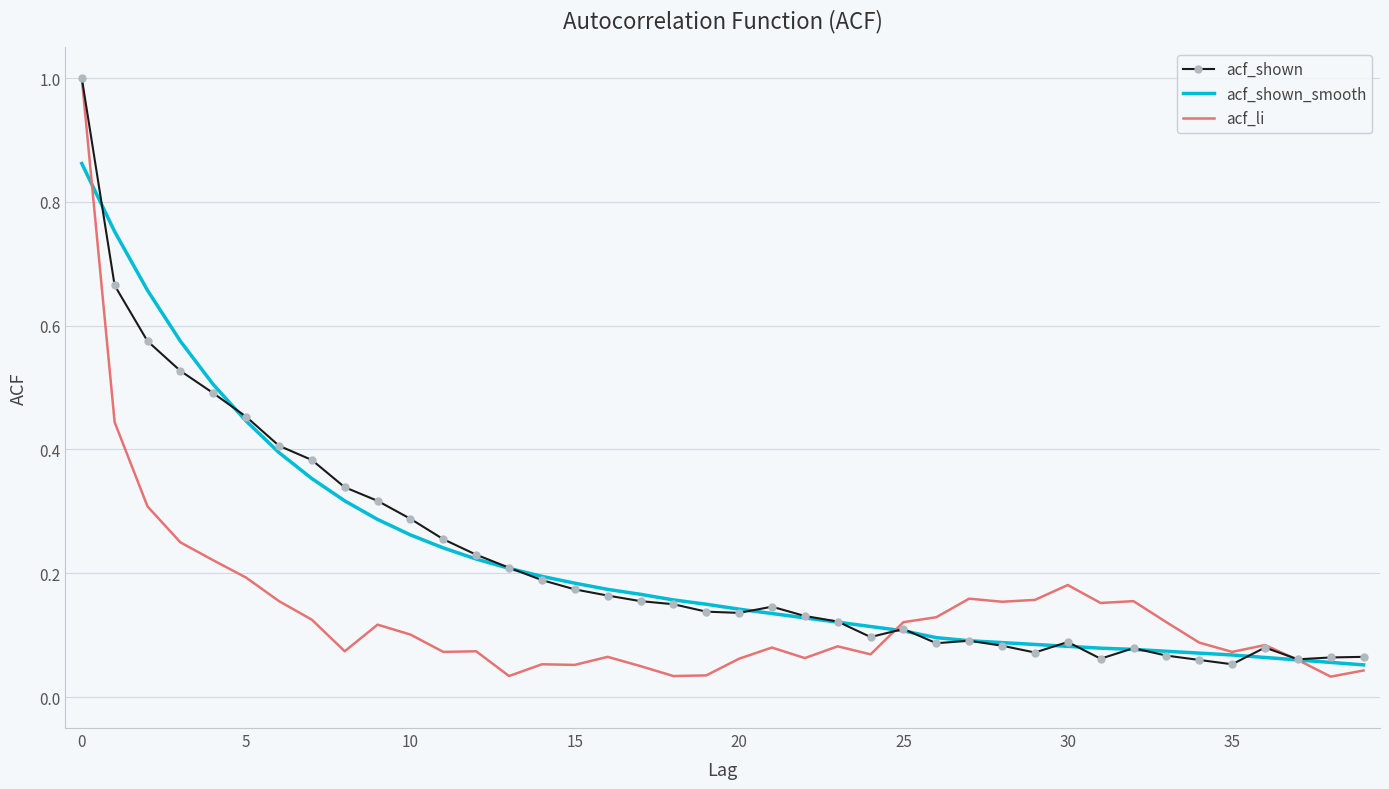

After their last crossing, which series has the higher values: acf_shown or acf_li?

acf_shown